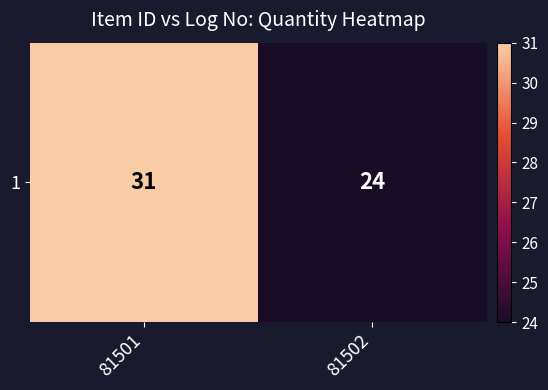

Reading left to right, what are all the values shown in this chart?

31	24